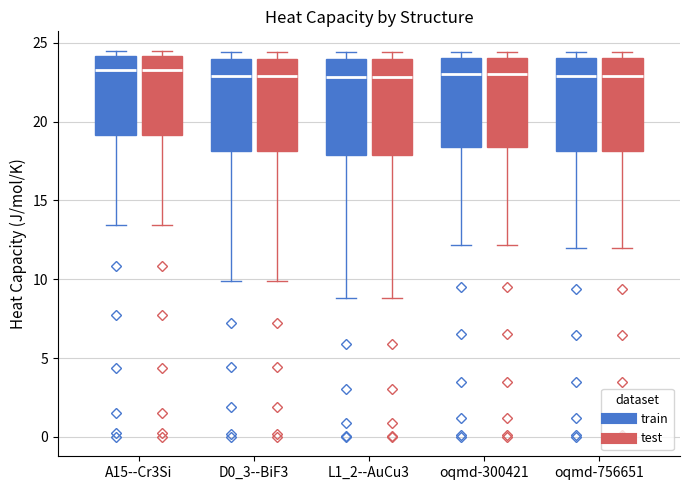

Reading left to right, transcribe this box plot: for each box, give where its median line is, the range the box spans, and where its two whiskers end, as read against the y-axis. The values are not printed on the chart, so give them approximately, as read against the axis.

A15--Cr3Si (train): median 23.5, box 19.0 to 24.0, whiskers 13.5 to 24.5
A15--Cr3Si (test): median 23.5, box 19.0 to 24.0, whiskers 13.5 to 24.5
D0_3--BiF3 (train): median 23.0, box 18.0 to 24.0, whiskers 10.0 to 24.5
D0_3--BiF3 (test): median 23.0, box 18.0 to 24.0, whiskers 10.0 to 24.5
L1_2--AuCu3 (train): median 23.0, box 18.0 to 24.0, whiskers 9.0 to 24.5
L1_2--AuCu3 (test): median 23.0, box 18.0 to 24.0, whiskers 9.0 to 24.5
oqmd-300421 (train): median 23.0, box 18.5 to 24.0, whiskers 12.0 to 24.5
oqmd-300421 (test): median 23.0, box 18.5 to 24.0, whiskers 12.0 to 24.5
oqmd-756651 (train): median 23.0, box 18.0 to 24.0, whiskers 12.0 to 24.5
oqmd-756651 (test): median 23.0, box 18.0 to 24.0, whiskers 12.0 to 24.5